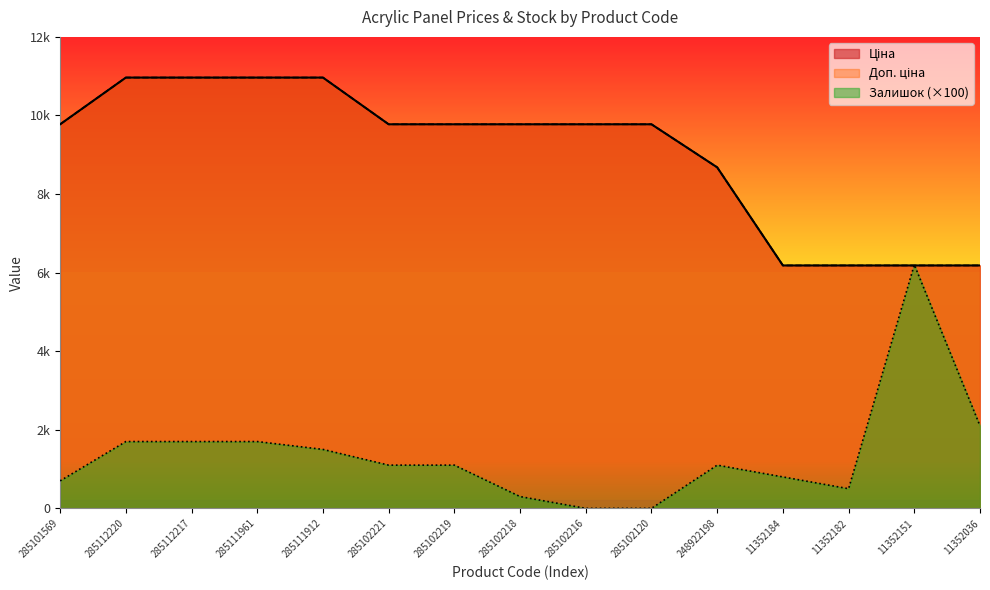

Reading left to right, transcribe all the data shown in this chart.

Ціна: 9775.5	10964.4	10964.4	10964.4	10964.4	9775.5	9775.5	9775.5	9775.5	9775.5	8679.5	6182.6	6182.6	6182.6	6182.6
Доп. ціна: 9775.5	10964.4	10964.4	10964.4	10964.4	9775.5	9775.5	9775.5	9775.5	9775.5	8679.5	6182.6	6182.6	6182.6	6182.6
Залишок: 700.0	1700.0	1700.0	1700.0	1500.0	1100.0	1100.0	300.0	0.0	0.0	1100.0	800.0	500.0	6200.0	2100.0